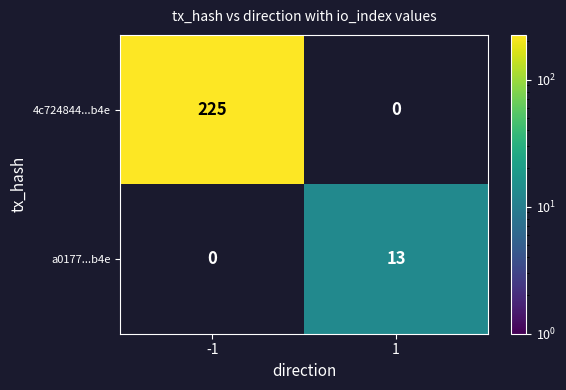

The a0177...b4e series shows 13 at 1. True or false?

True